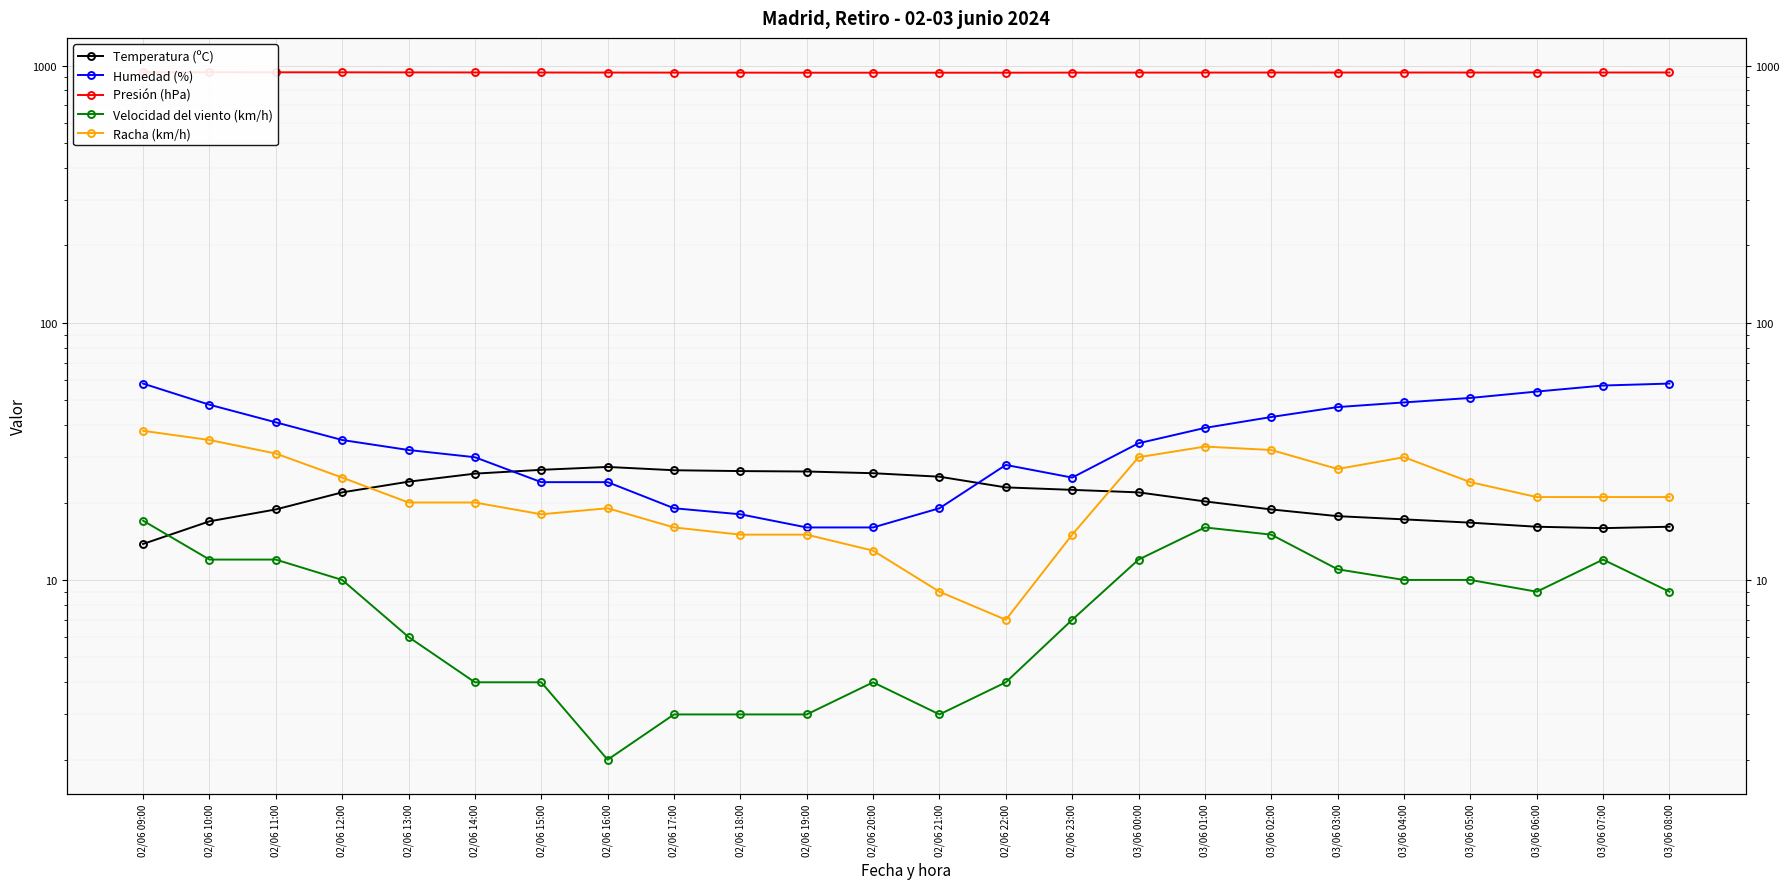

What is the minimum value for Temperatura (ºC)?

13.8